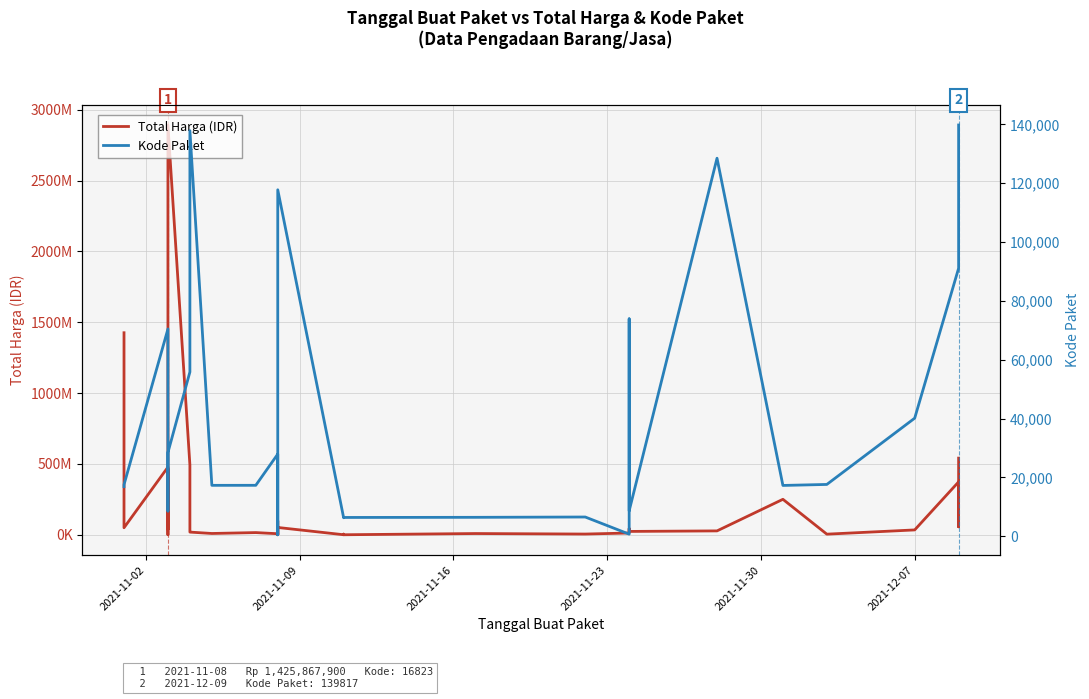

What is the value of the Total Harga (IDR) point at the 6th from the left?

577875